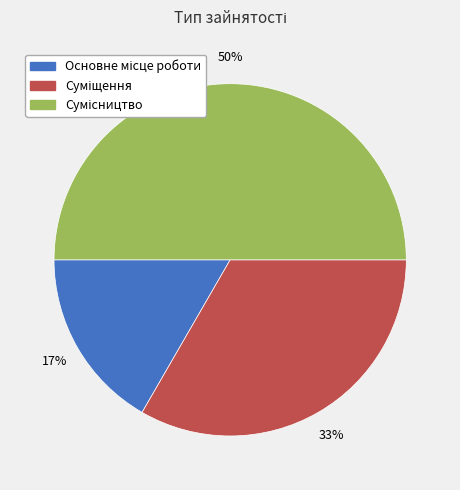

To the nearest percent, what is the difference between the largest and smallest slice percentages?

33%